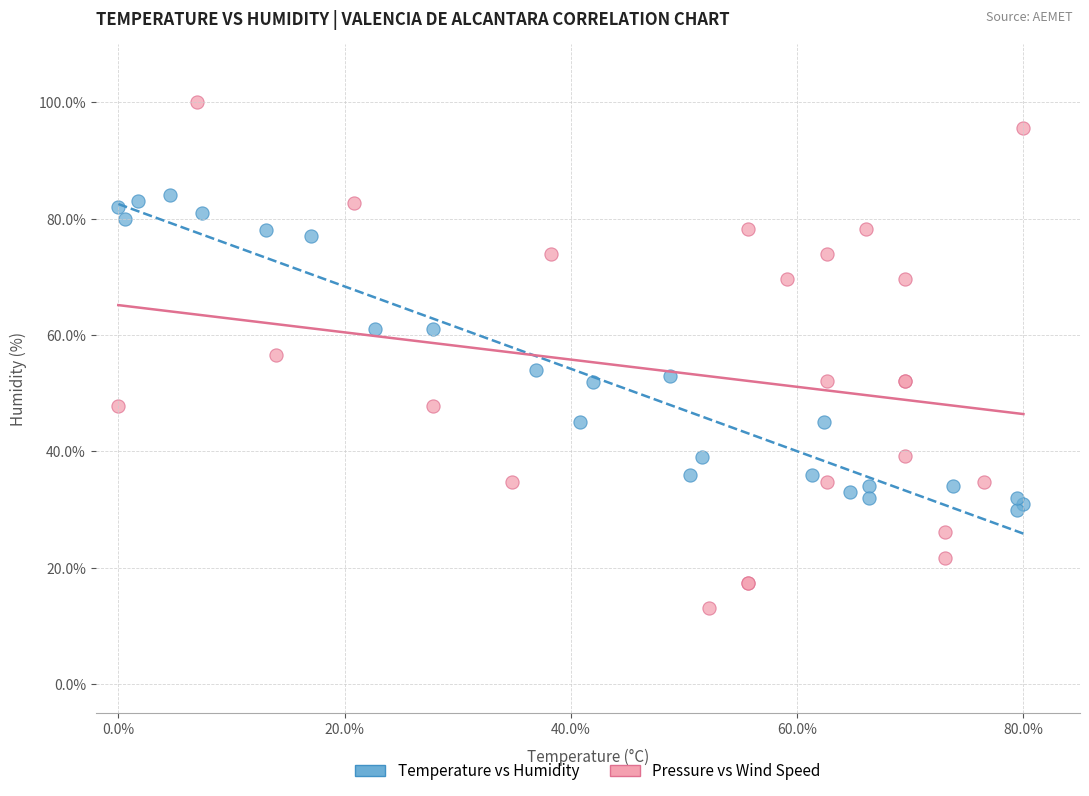

Which series has the widest spread of Y values?

Pressure vs Wind Speed